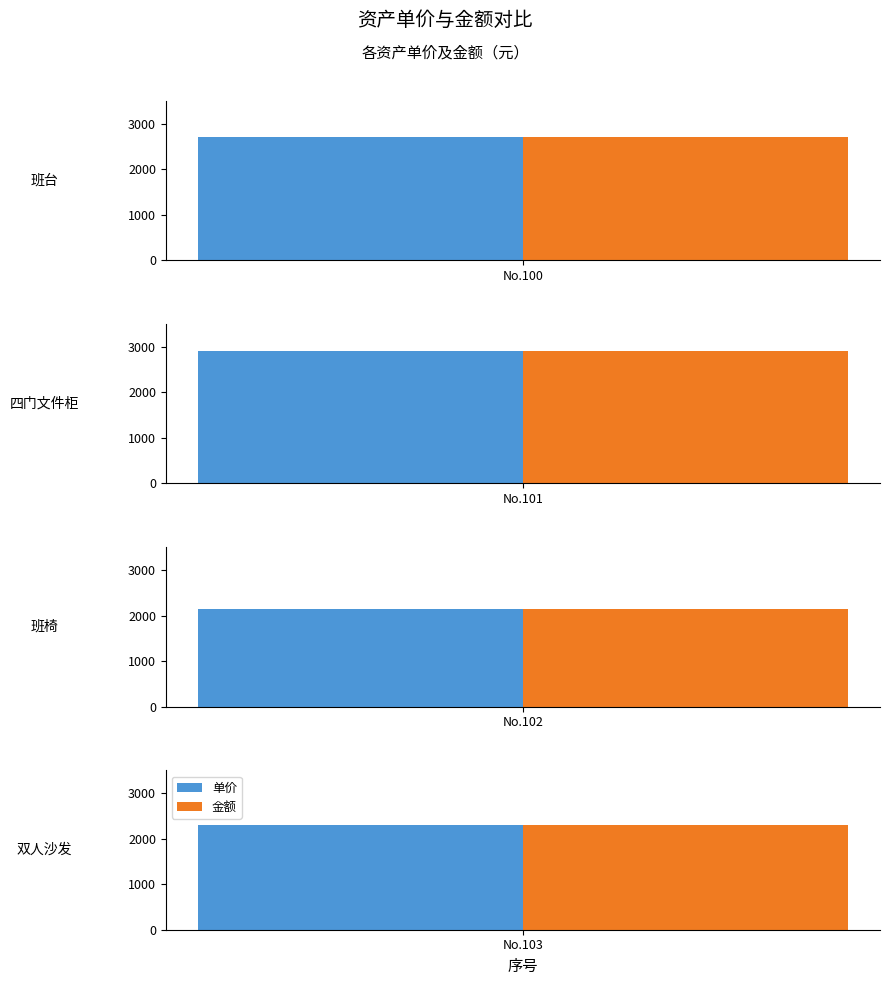

At which label does 金额 reach its minimum?

102